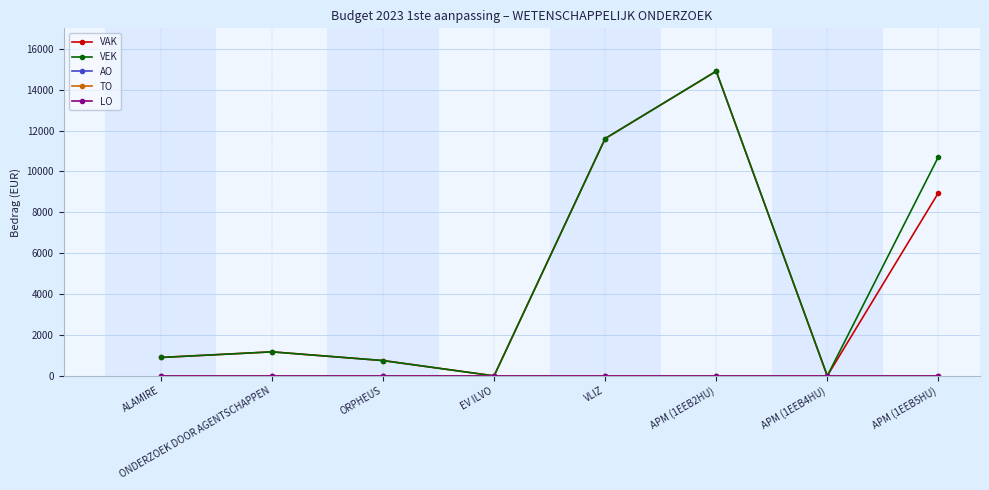

What position from the right is EV ILVO?

5